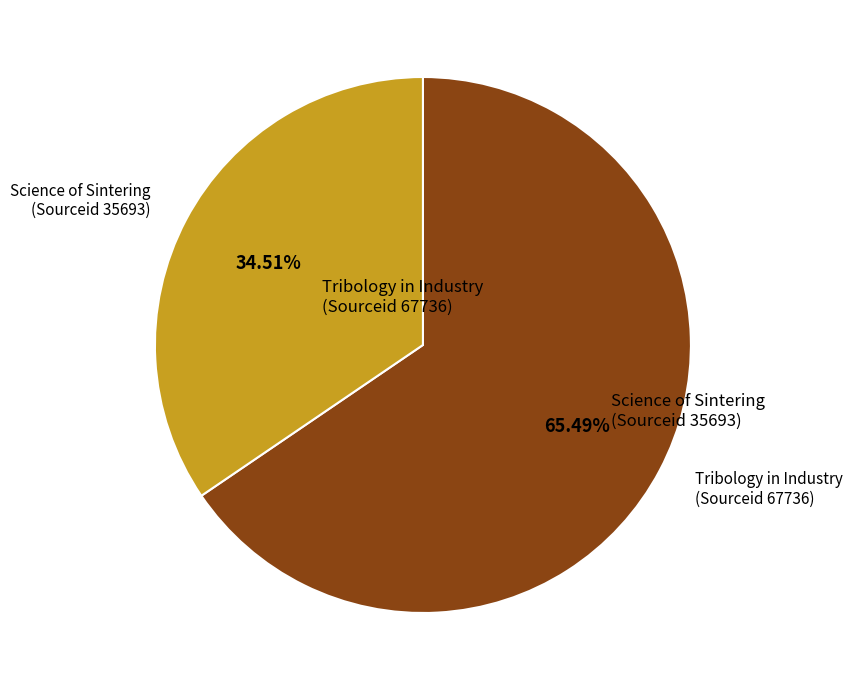

Is there a majority slice in this chart?

Yes